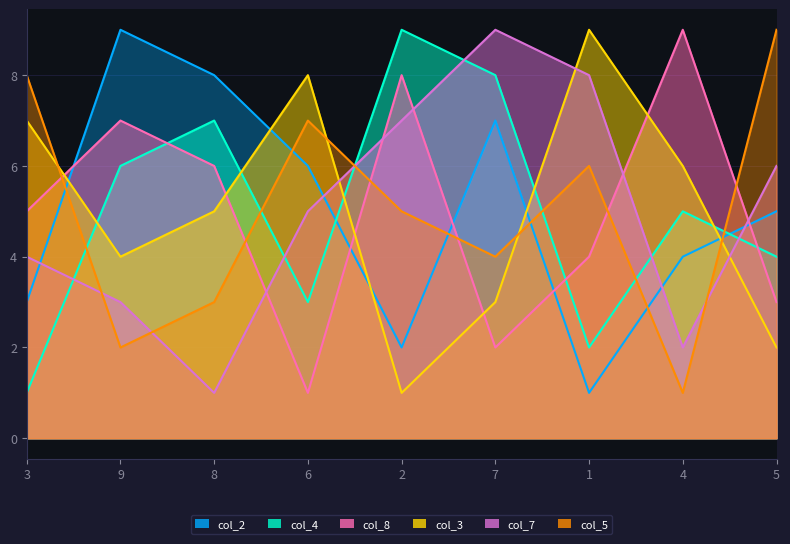

Which series changed the most between 2 and 4?

col_3